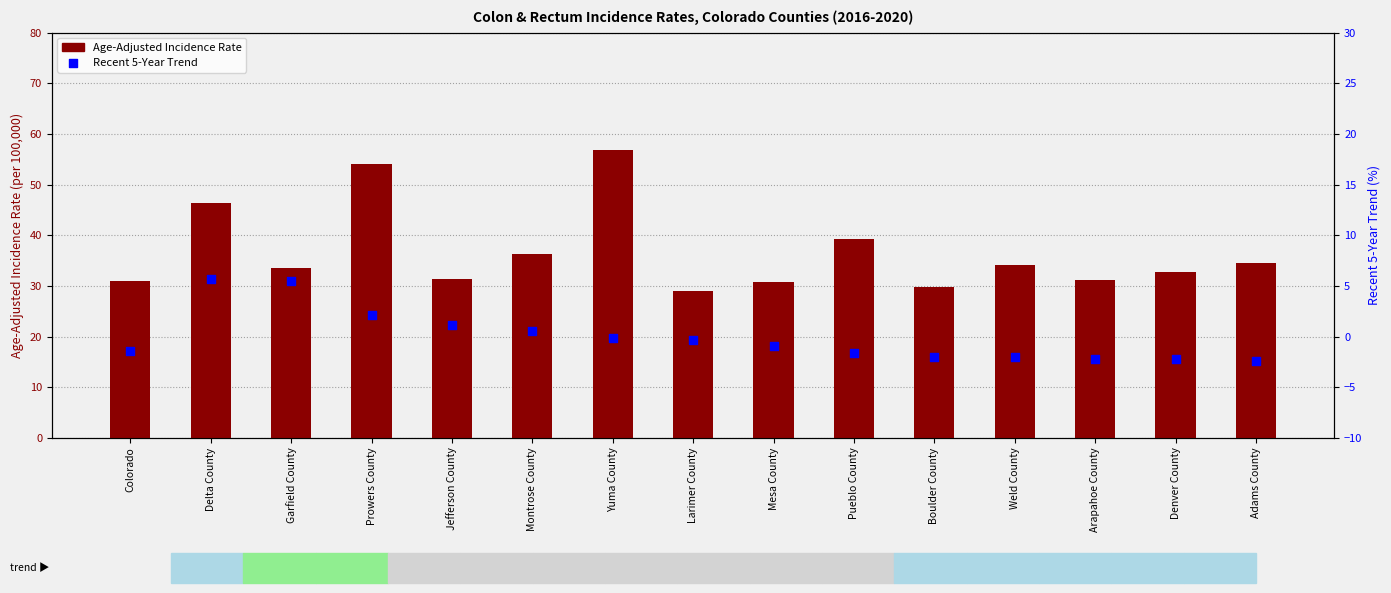

At which category is the sum across all series the highest?

Yuma County